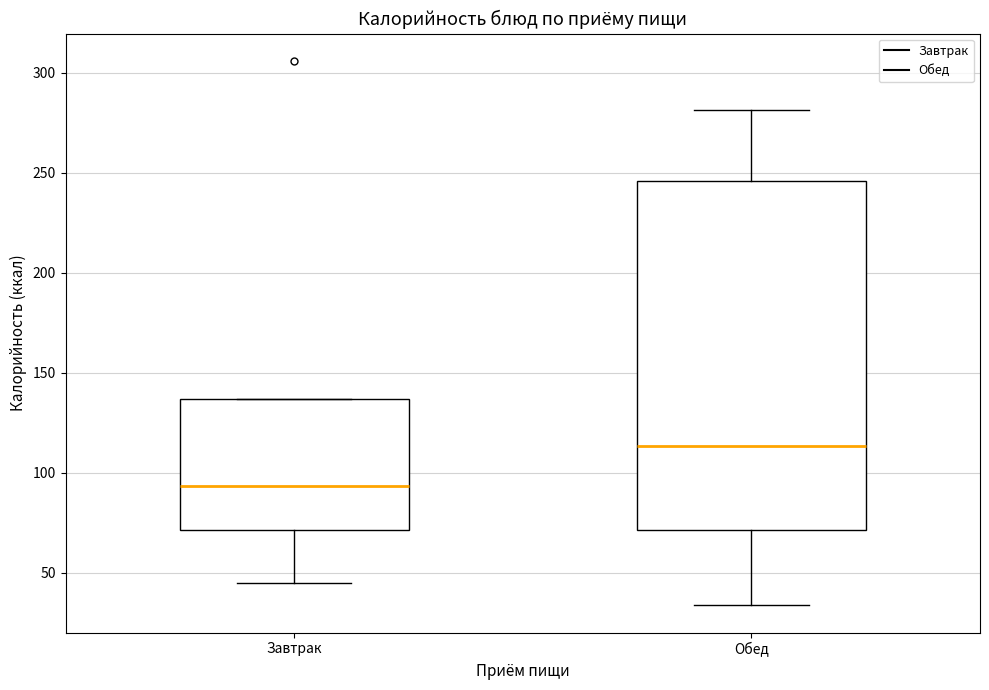

Which box's median line is the highest?

Обед